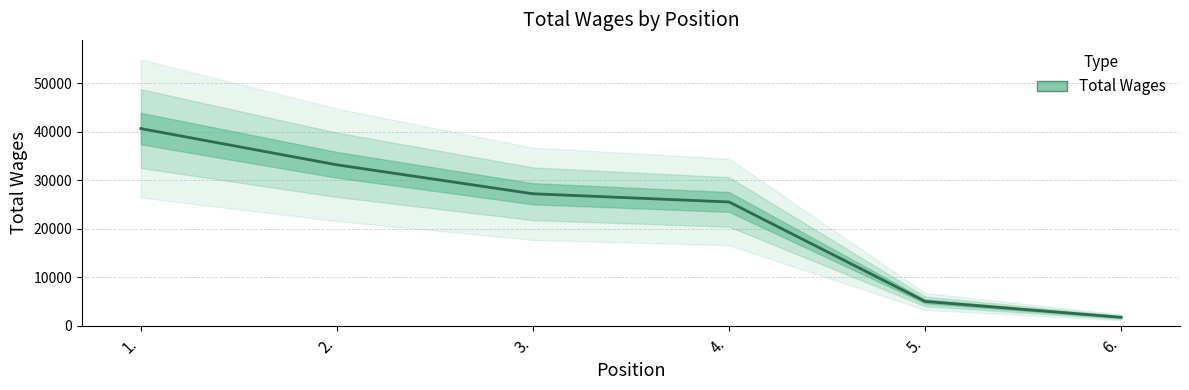

What is the difference between the second highest and minimum values?

31466